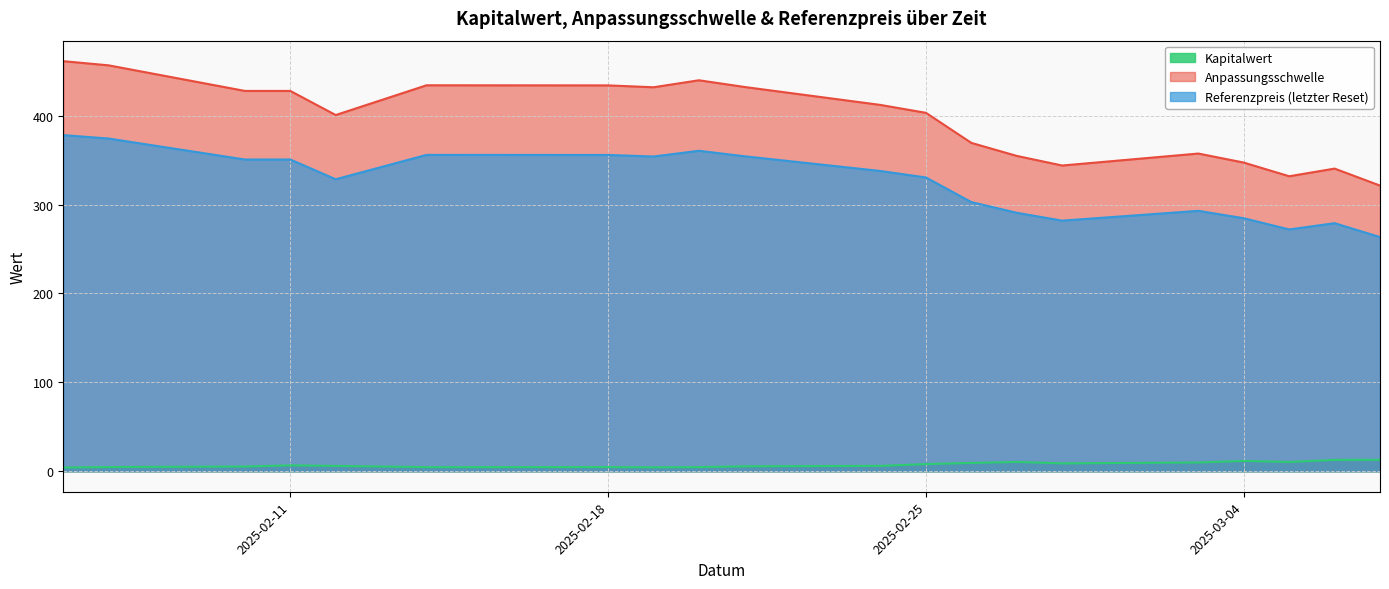

What is the sum of all Anpassungsschwelle values?

7929.3